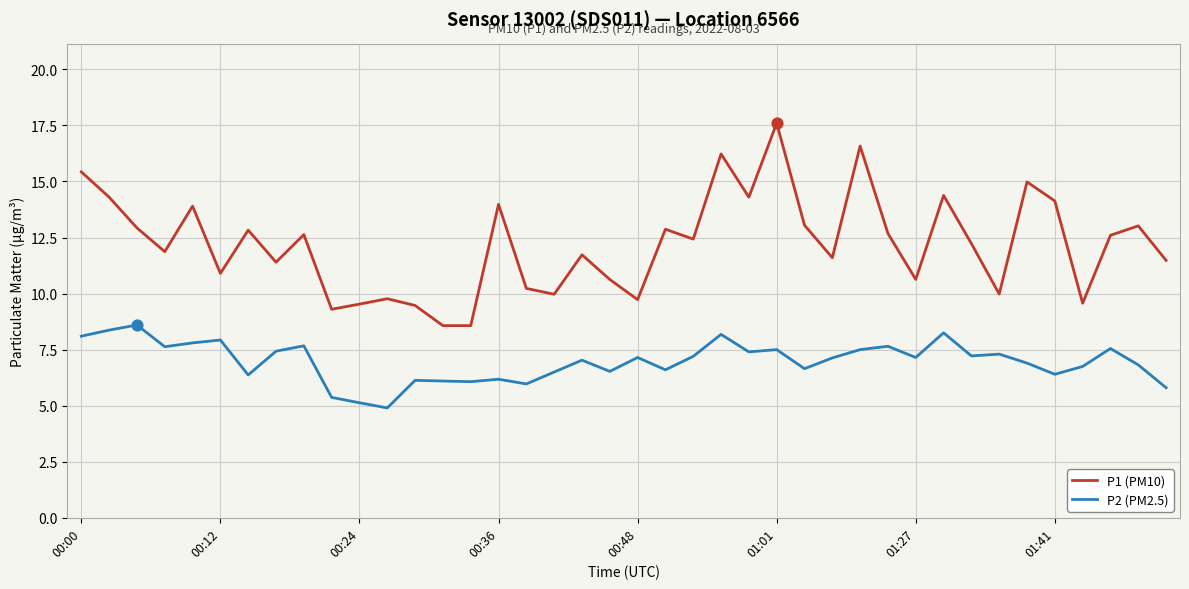

What are all the series names shown in the legend?

P1 (PM10), P2 (PM2.5)